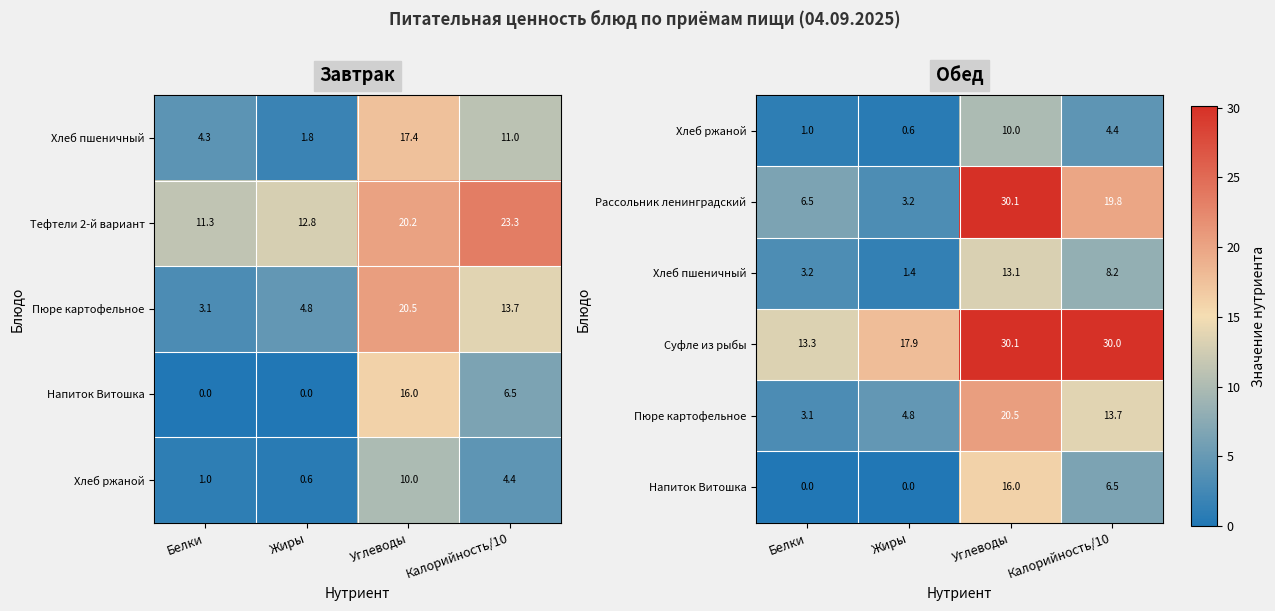

Which category has the highest value in the Рассольник ленинградский series?

Углеводы